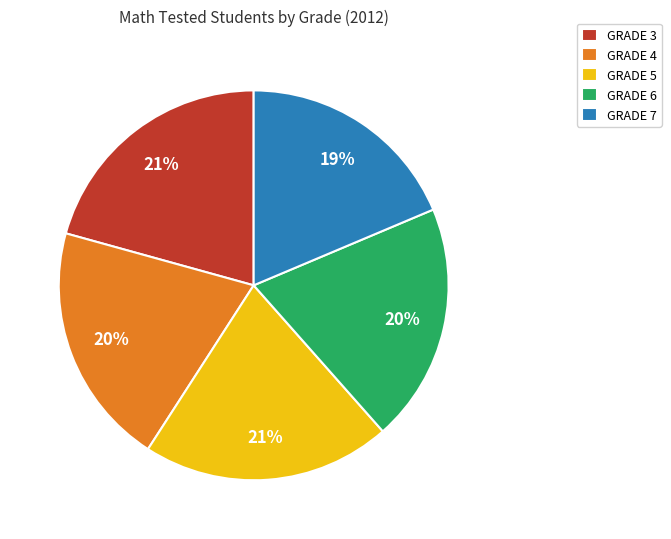

How many segments does this pie chart have?

5